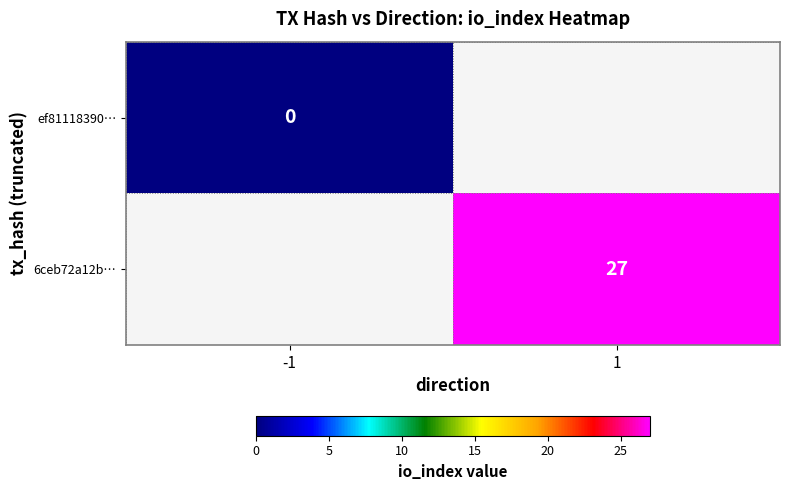

What is the greatest value displayed?

27.0